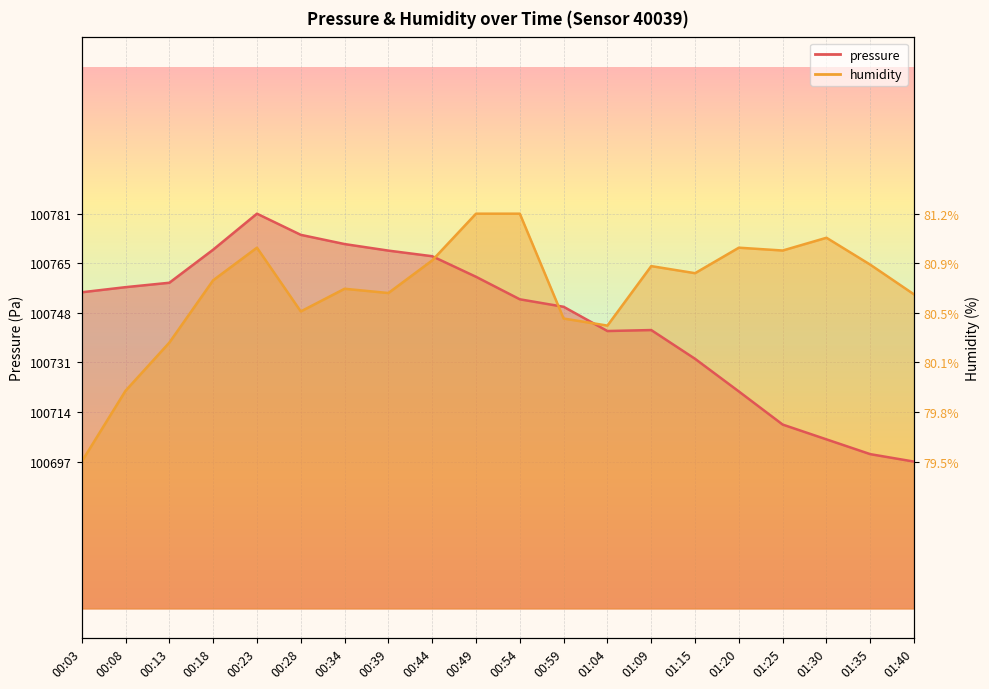

How many data points in pressure are above 100754?

10